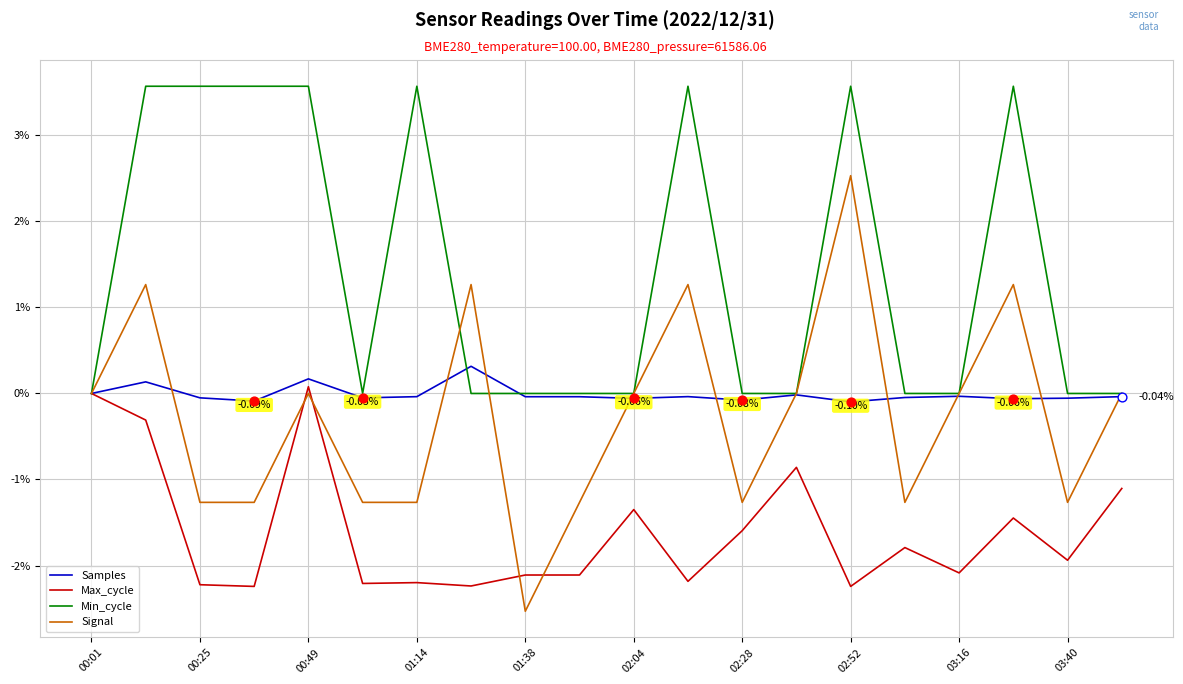

Which series has the widest spread of values?

Signal